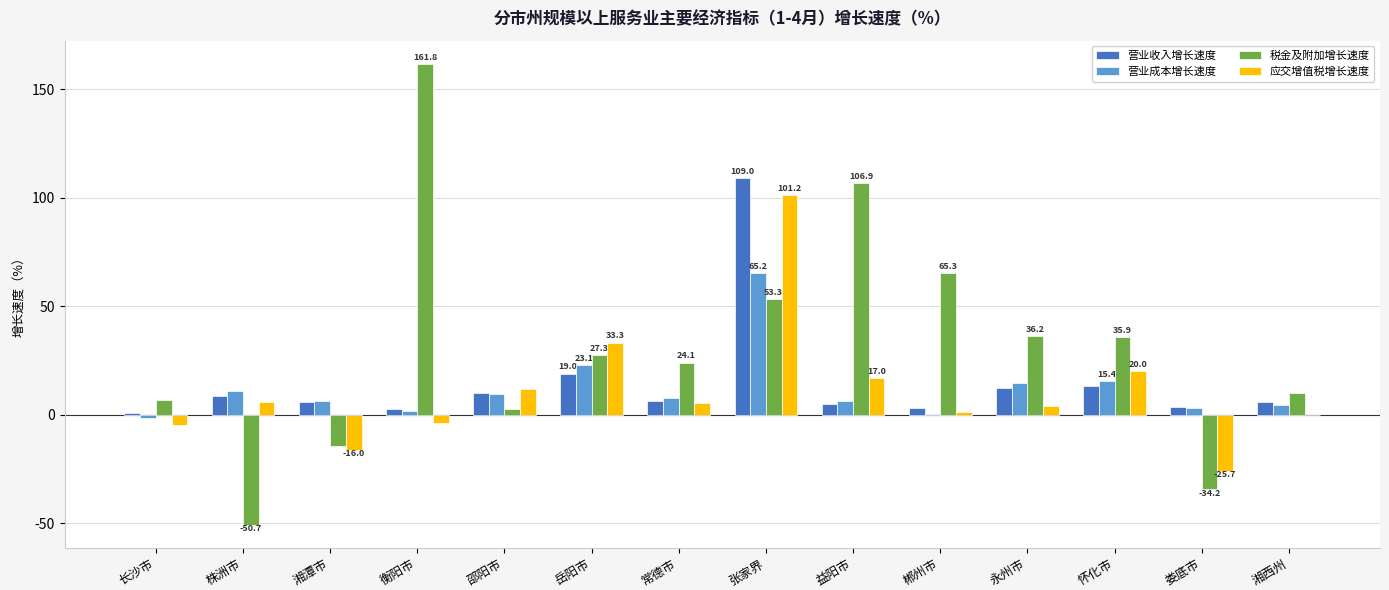

Read the 营业成本增长速度 value at 岳阳市.

23.1